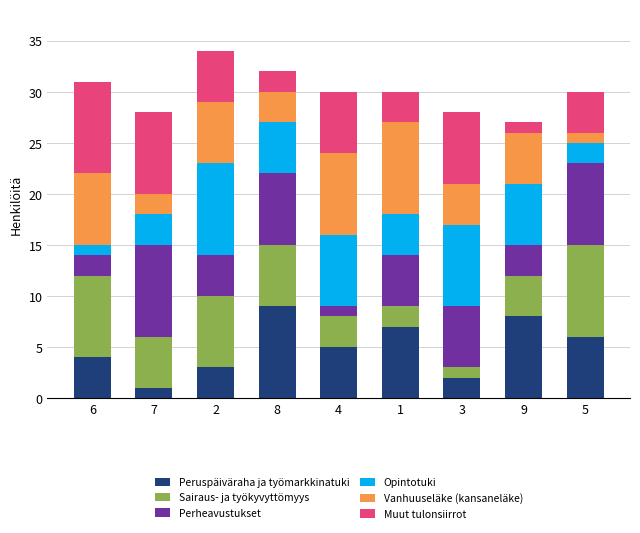

What is the highest value of the Peruspäiväraha ja työmarkkinatuki series?

9